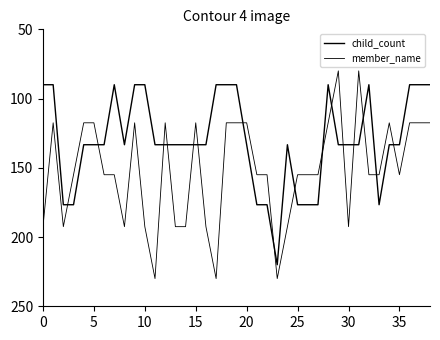

How many interior local peaks does the child_count series have?

3